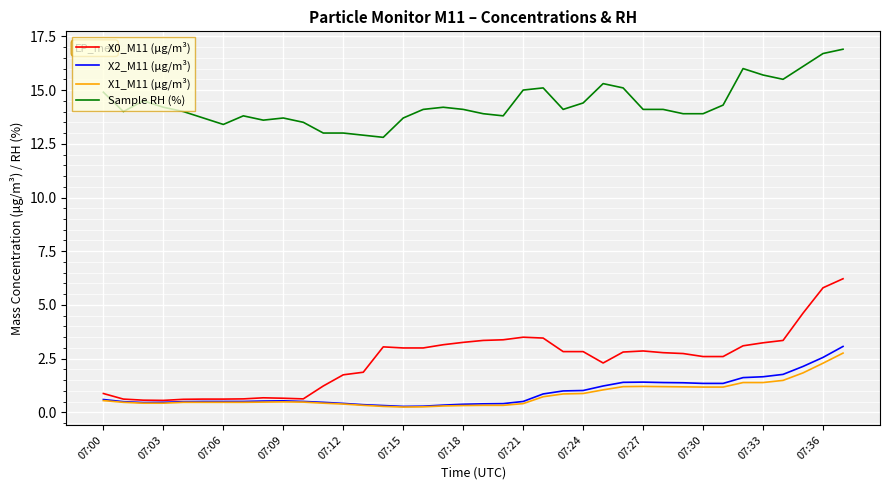

Which series has the widest spread of values?

X0_M11 (μg/m³)